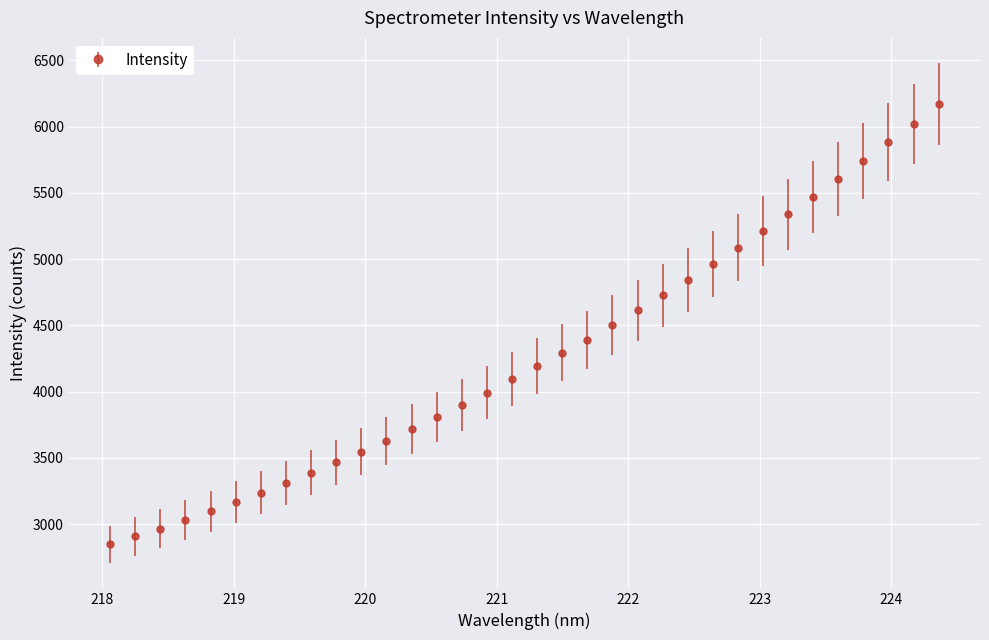

What is the difference between the maximum and second lowest values?

3263.4